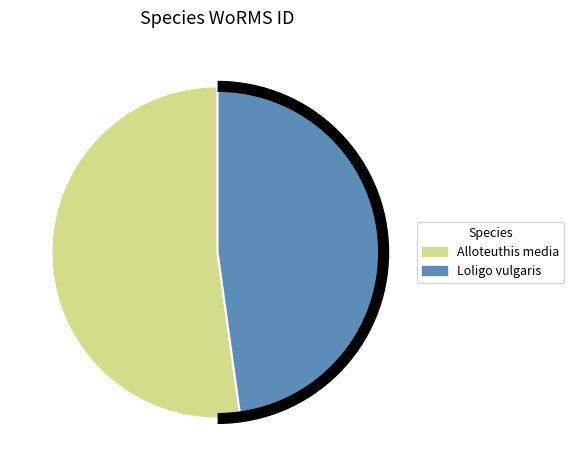

Rank the categories by value from highest to lowest.

Alloteuthis media, Loligo vulgaris